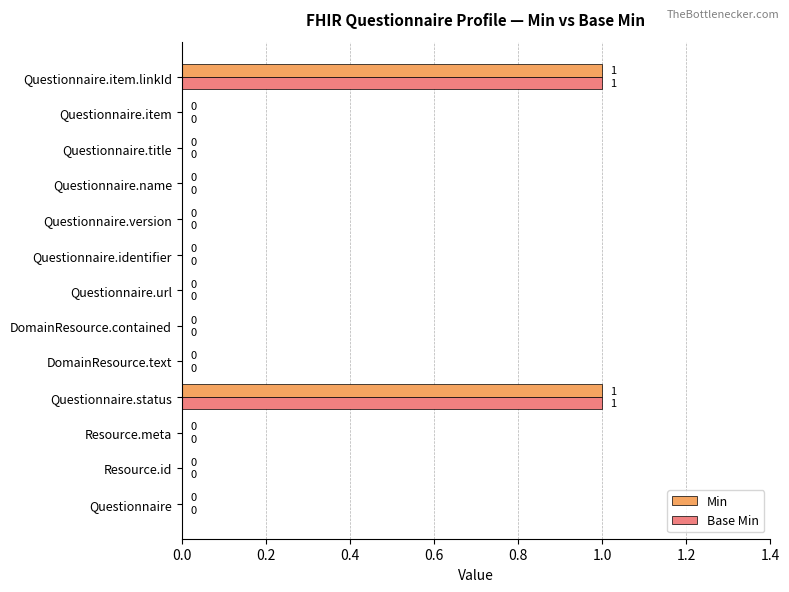

Is the value of Base Min at Questionnaire.status greater than the value of Min at Questionnaire?

Yes